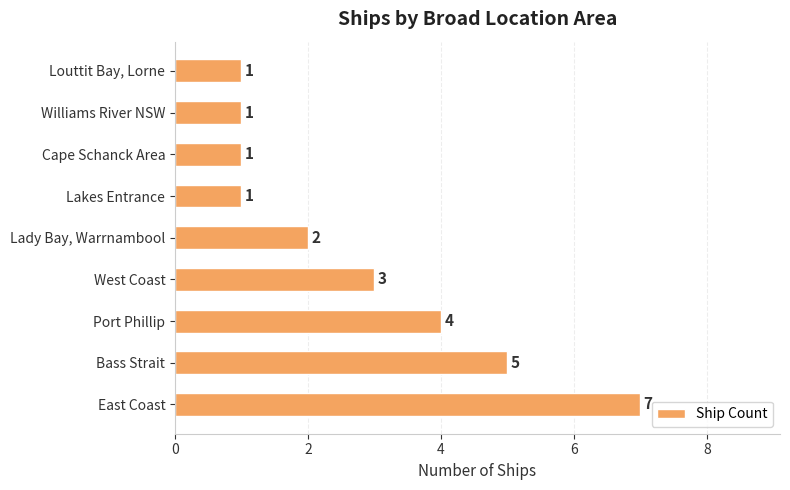

How many bars are there in total?

9